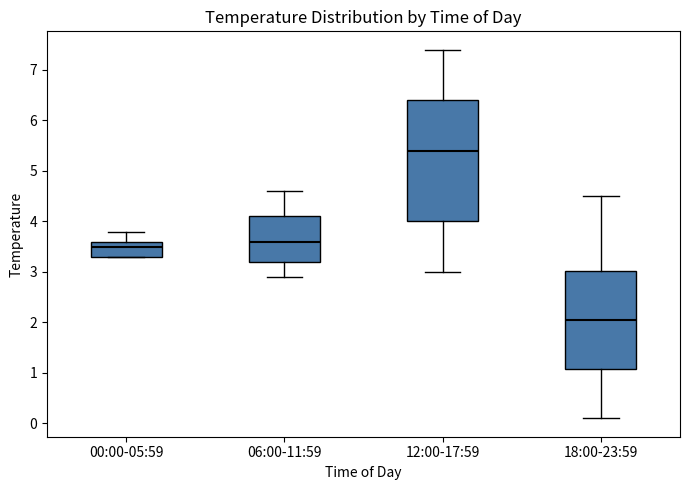

Reading left to right, transcribe this box plot: for each box, give where its median line is, the range the box spans, and where its two whiskers end, as read against the y-axis. The values are not printed on the chart, so give them approximately, as read against the axis.

00:00-05:59: median 3.5, box 3.3 to 3.6, whiskers 3.3 to 3.8
06:00-11:59: median 3.6, box 3.2 to 4.1, whiskers 2.9 to 4.6
12:00-17:59: median 5.4, box 4.0 to 6.4, whiskers 3.0 to 7.4
18:00-23:59: median 2.1, box 1.1 to 3.0, whiskers 0.1 to 4.5